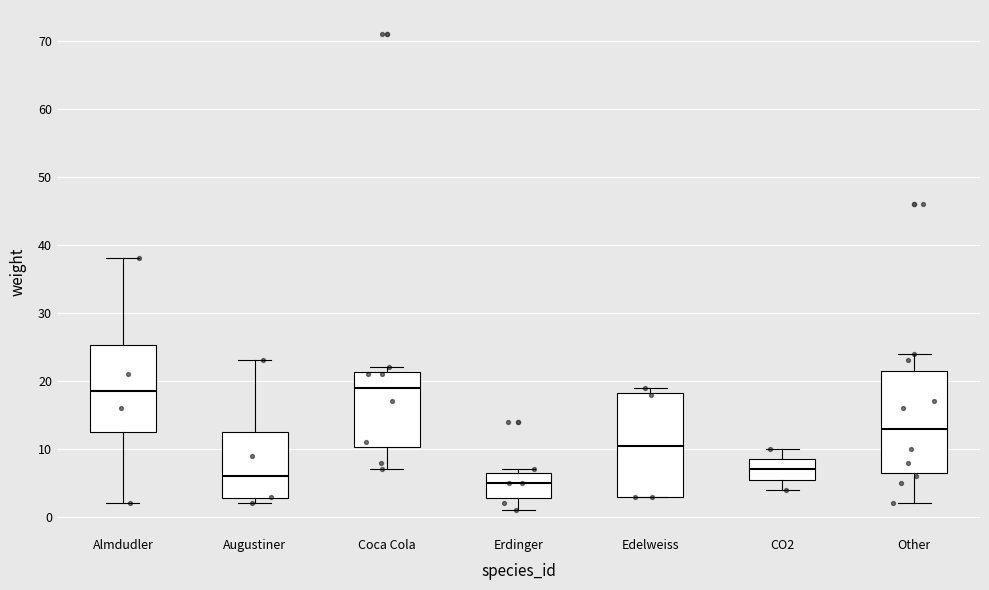

Reading left to right, transcribe this box plot: for each box, give where its median line is, the range the box spans, and where its two whiskers end, as read against the y-axis. The values are not printed on the chart, so give them approximately, as read against the axis.

Almdudler: median 19, box 13 to 25, whiskers 2 to 38
Augustiner: median 6, box 3 to 13, whiskers 2 to 23
Coca Cola: median 19, box 10 to 21, whiskers 7 to 22
Erdinger: median 5, box 3 to 7, whiskers 1 to 7 (just above the box's upper edge)
Edelweiss: median 11, box 3 to 18, whiskers 3 to 19
CO2: median 7, box 6 to 9, whiskers 4 to 10
Other: median 13, box 7 to 22, whiskers 2 to 24